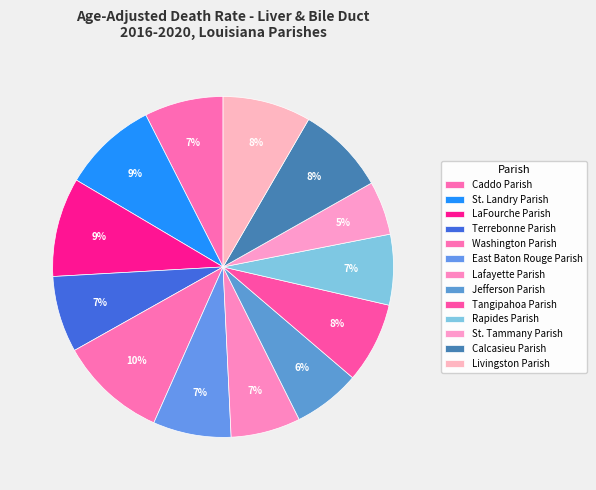

How many slices are in this pie chart?

13